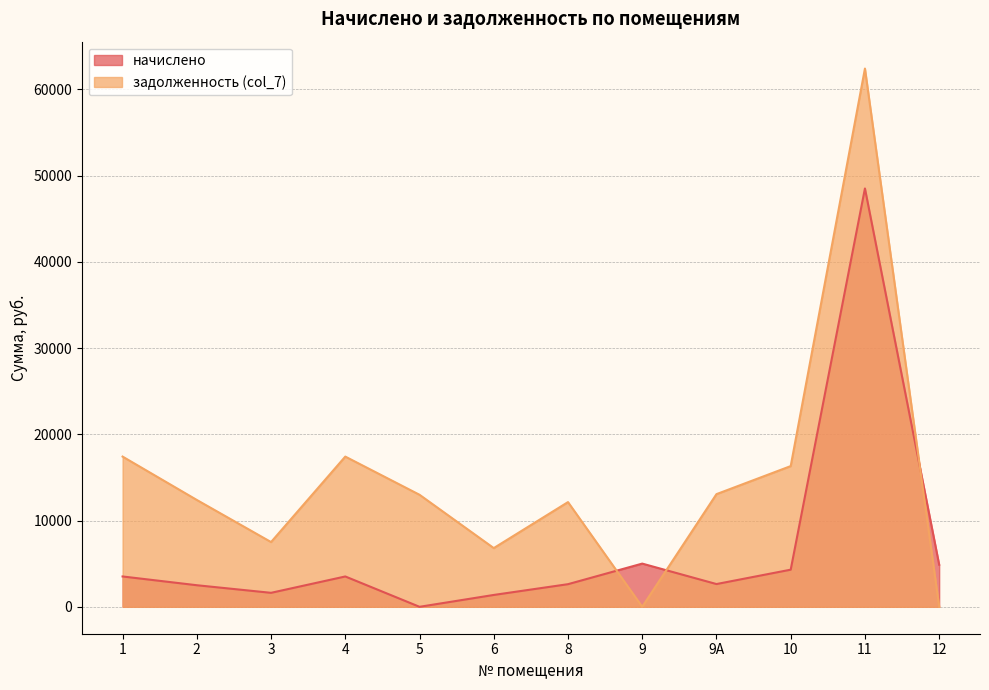

Does the chart display data point markers on the line(s)?

No